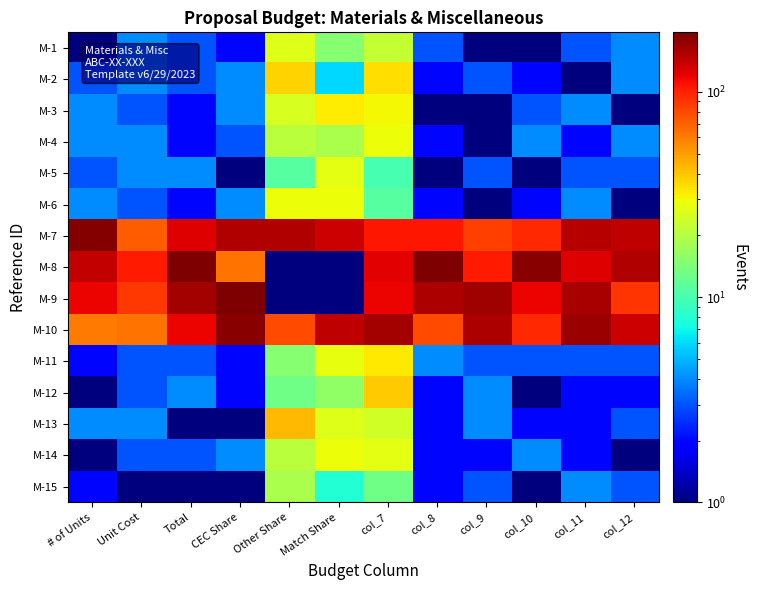

What is the spread (max minus min) of values at col_7?

153